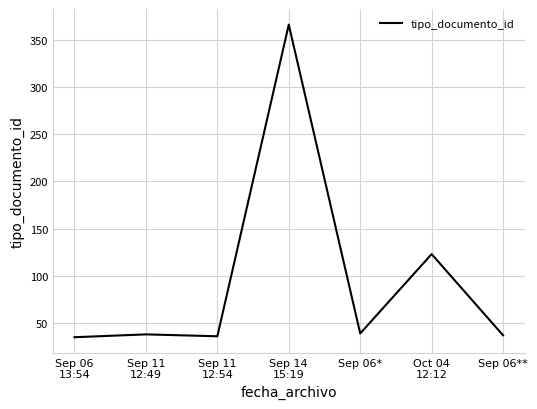

Count the number of data series in this chart.

1